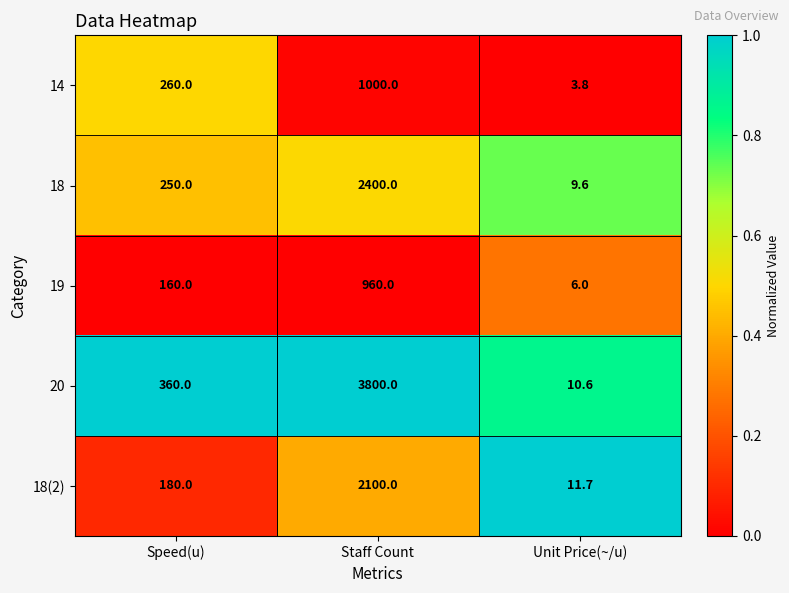

What is the difference between the second highest and minimum values in the 18 series?

240.4